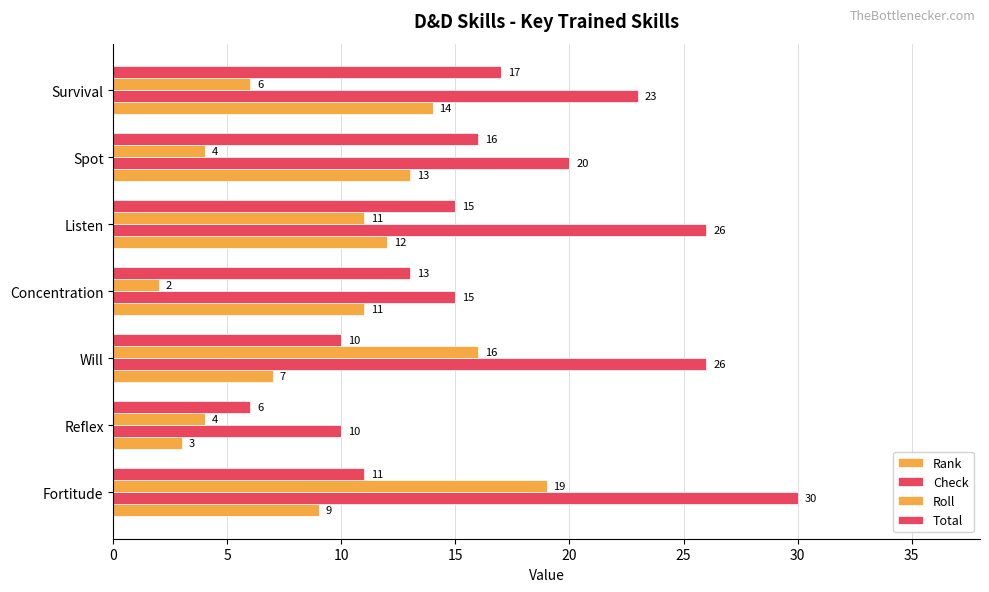

How many categories are shown in the chart?

7